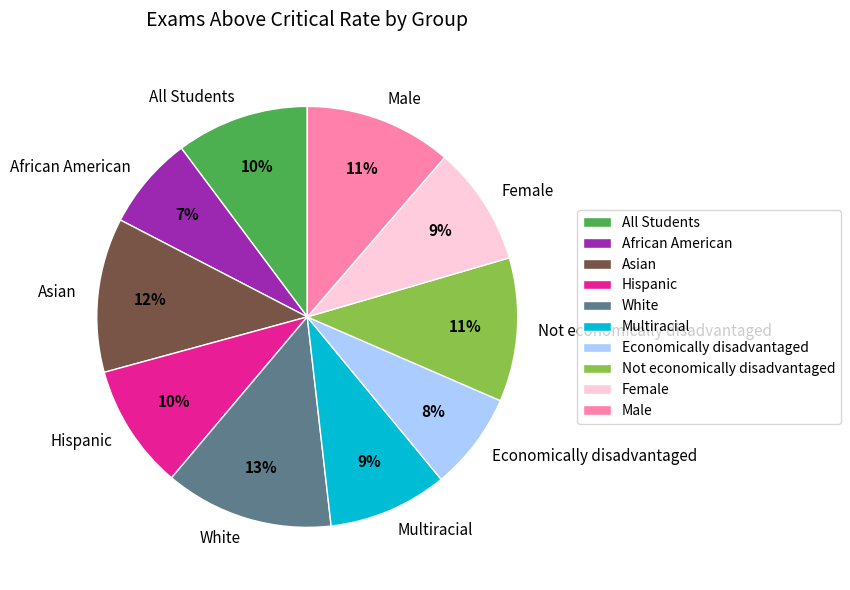

Count the number of slices in the pie.

10